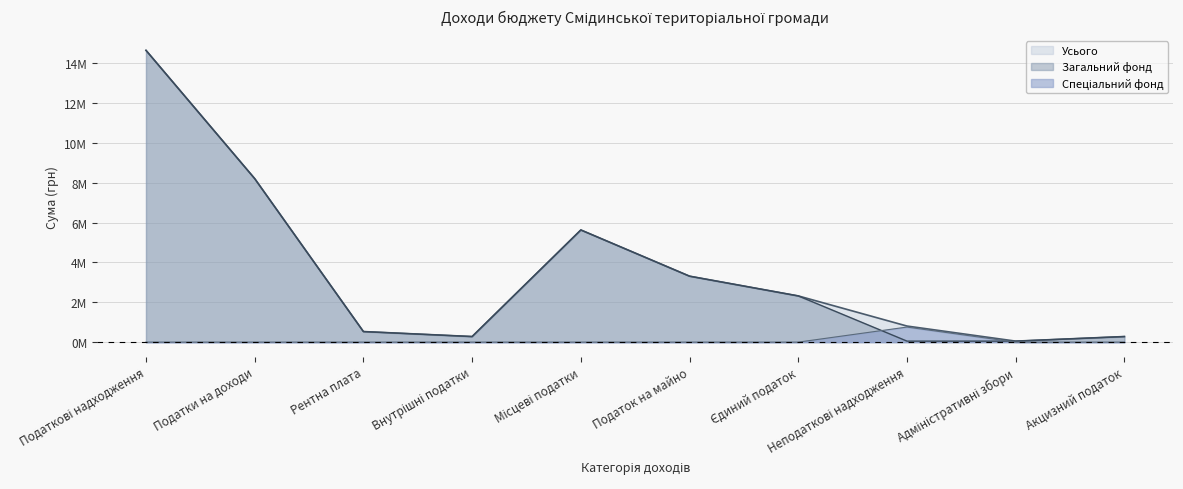

At which label is Загальний фонд closest to 7?

Податки на доходи